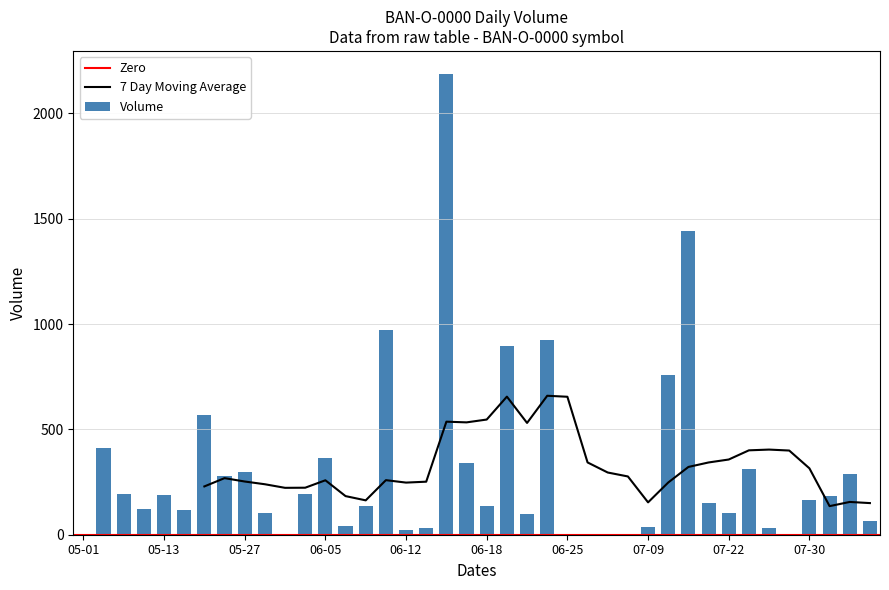

Are the bars grouped side by side (vs. stacked)?

No